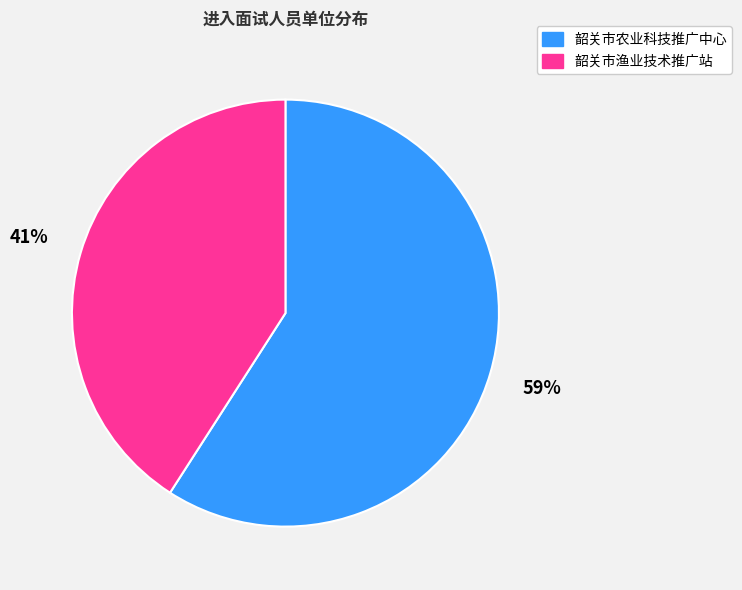

To the nearest percent, what is the difference between the largest and smallest slice percentages?

18%